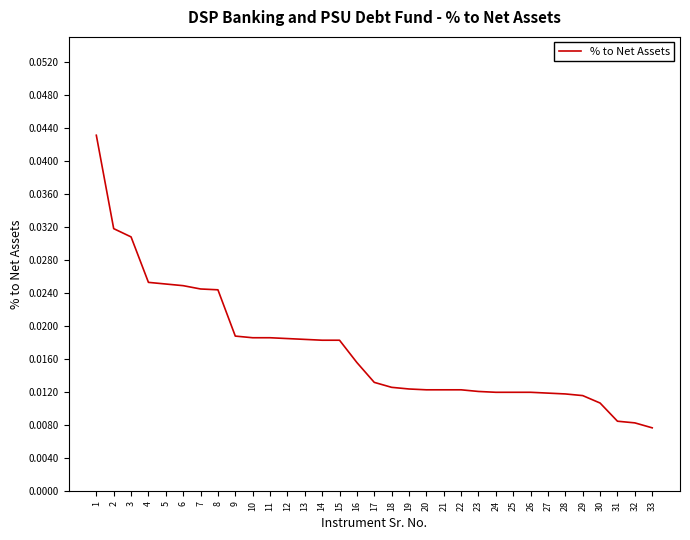

Between 13 and 31, which is larger?

13